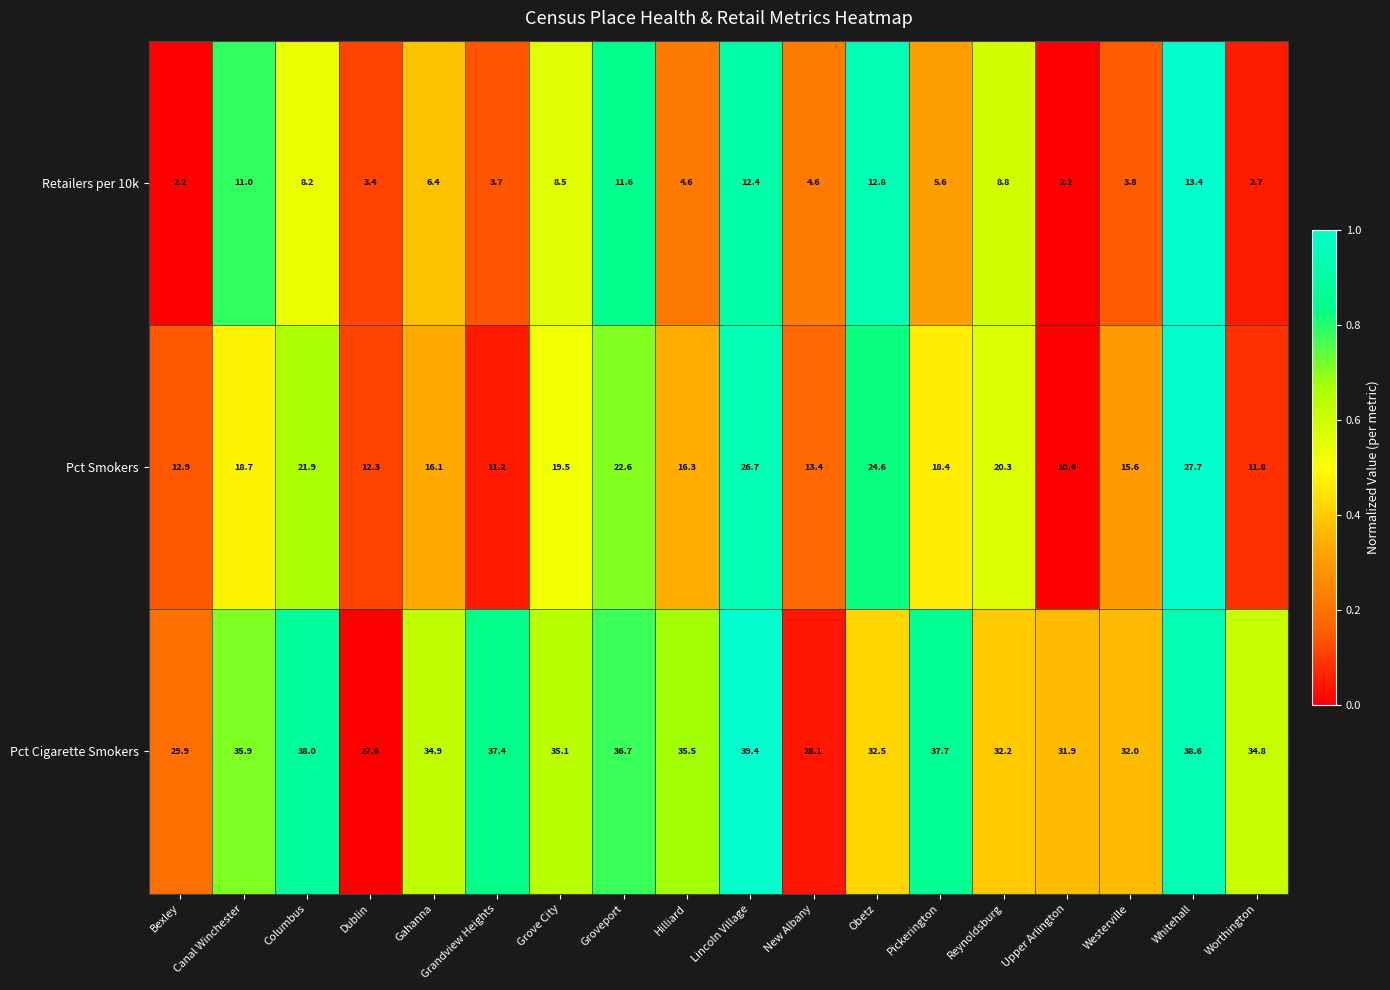

Which series has the widest spread of values?

Pct Smokers